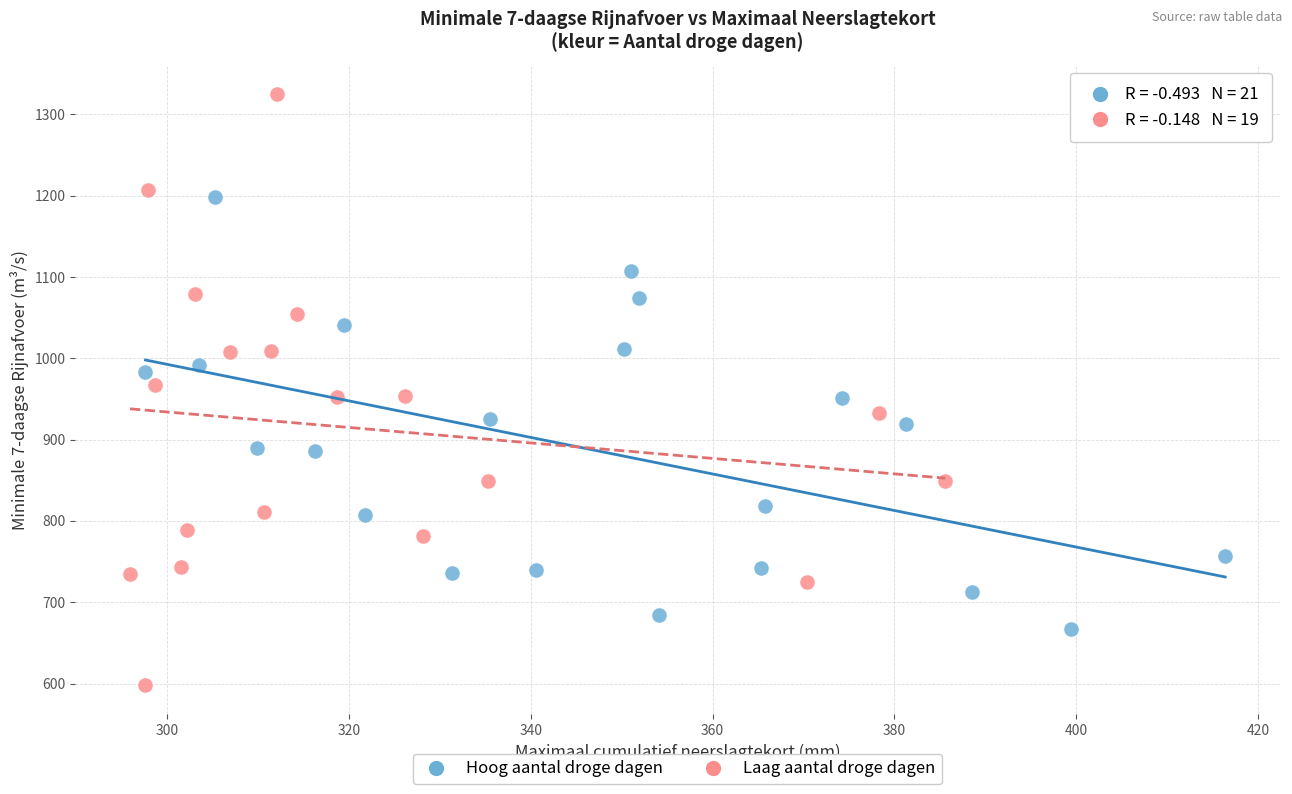

Which series contains the lowest Y value?

Laag aantal droge dagen